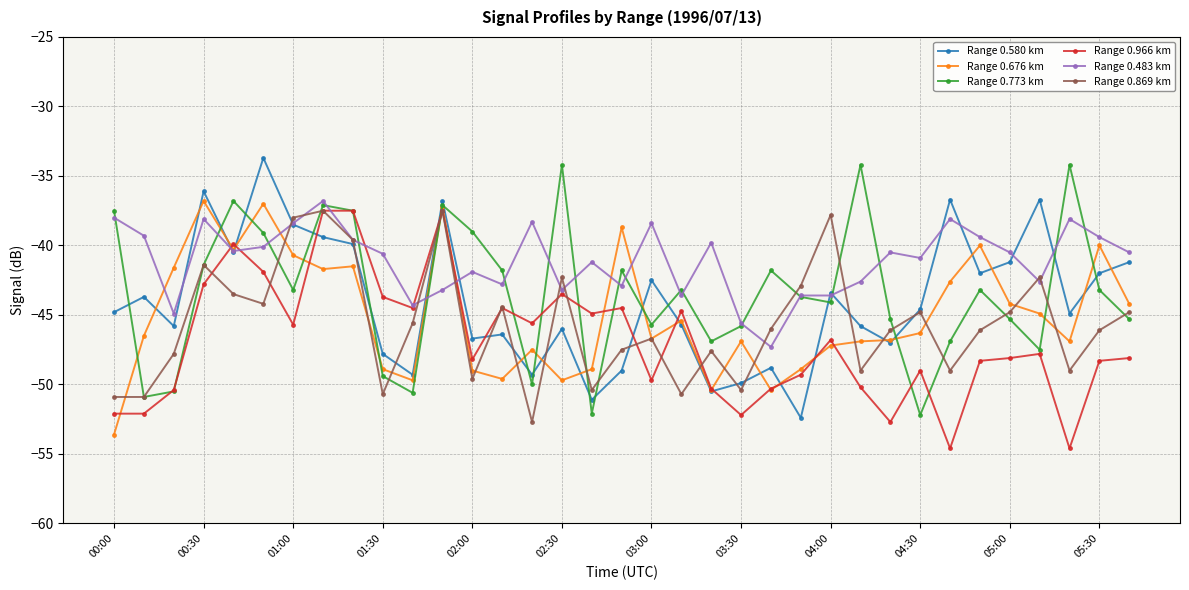

What is the minimum value shown in the chart?

-54.6